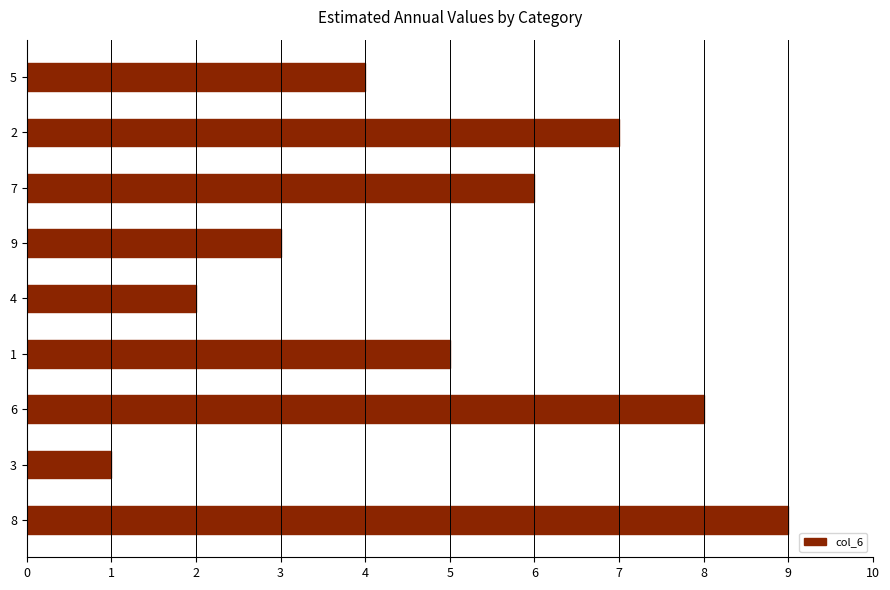

What is the difference between the maximum and minimum values?

8